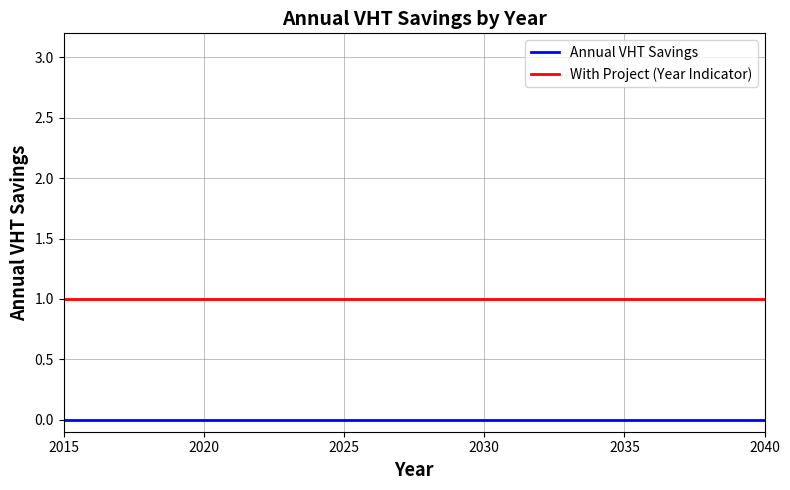

Rank the series by their average value, from lowest to highest.

Annual VHT Savings, With Project (Year Indicator)